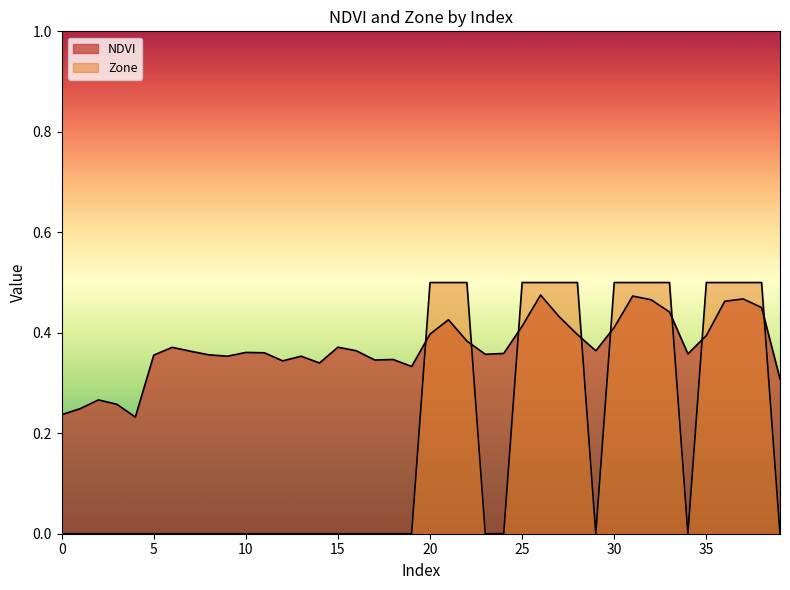

Which series has the largest range (max minus min)?

Zone